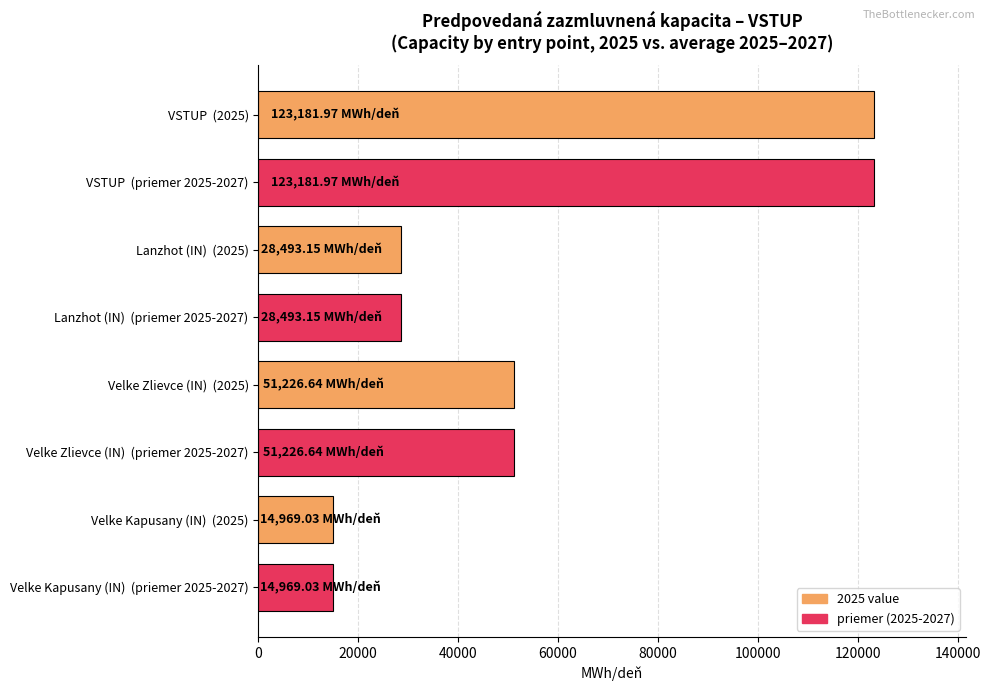

What is the ratio of the value at Velke Kapusany (IN)  (priemer 2025-2027) to the value at Velke Kapusany (IN)  (2025)?

1.0